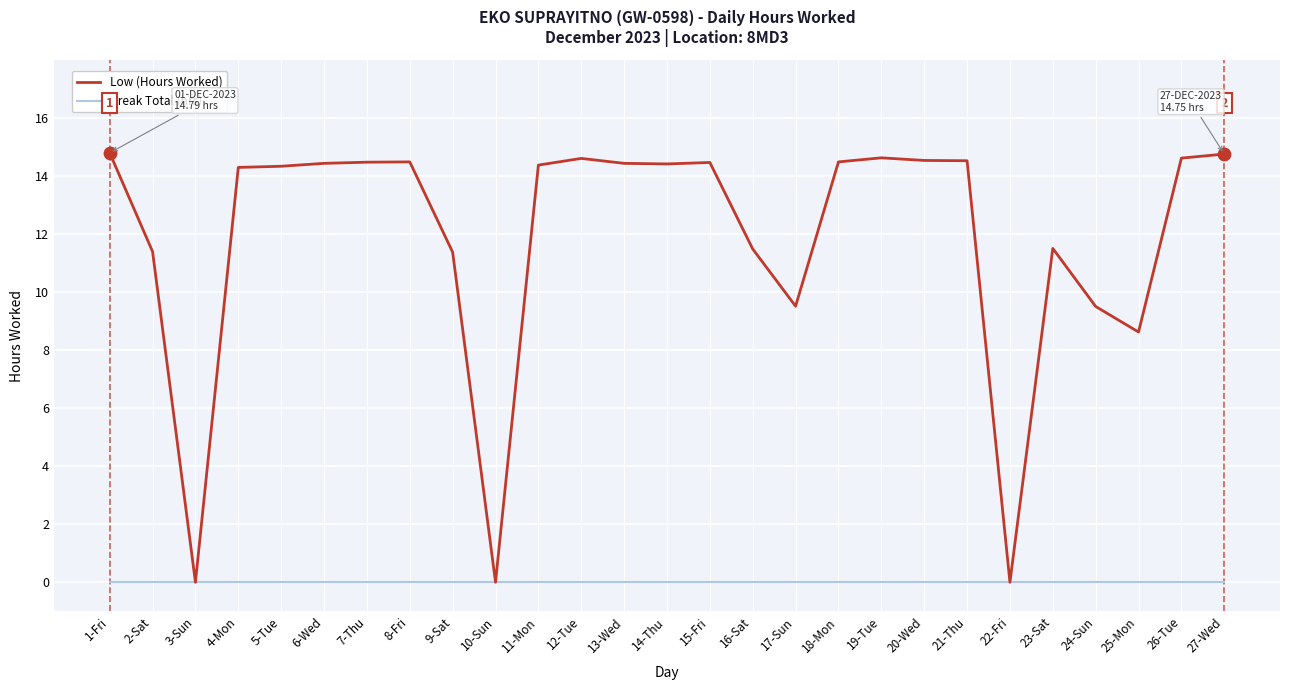

Which series has the widest spread of values?

Low (Hours Worked)